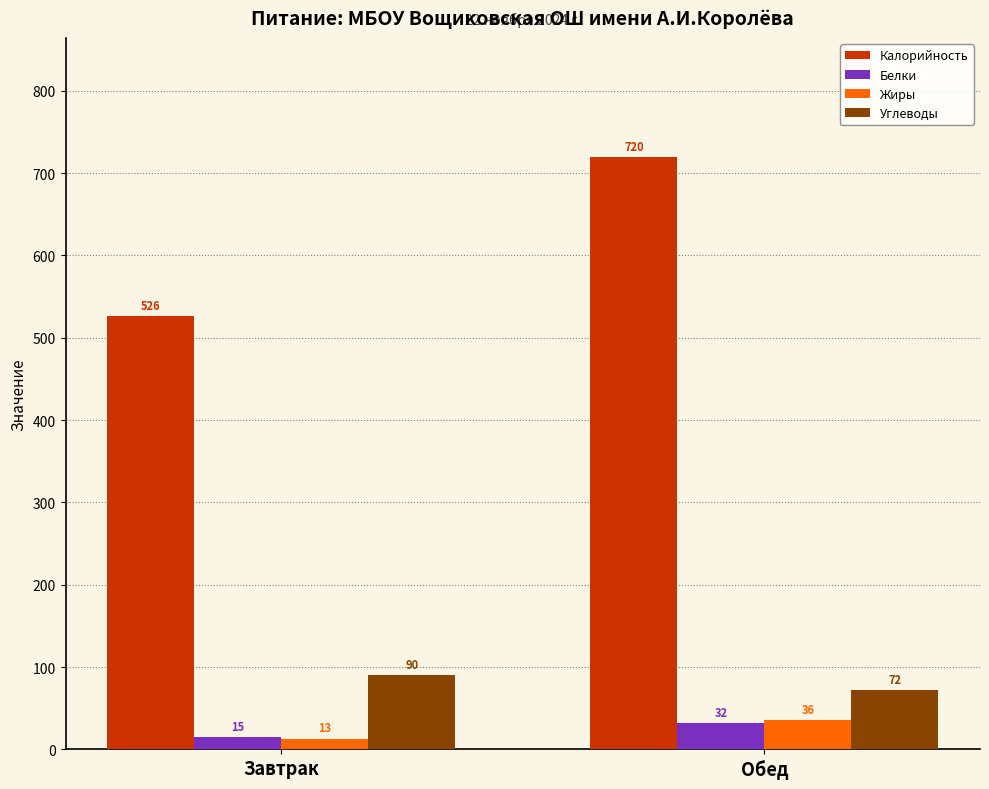

What is the sum of the Белки values at Завтрак and Обед?

47